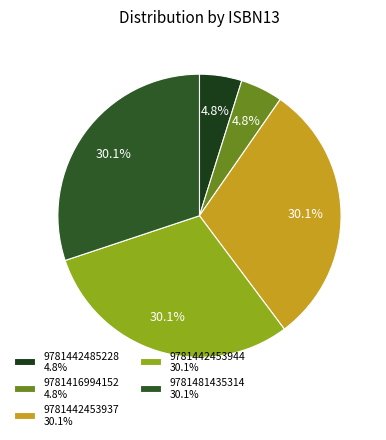

Rank the categories by value from lowest to highest.

9781442485228, 9781416994152, 9781442453937, 9781442453944, 9781481435314